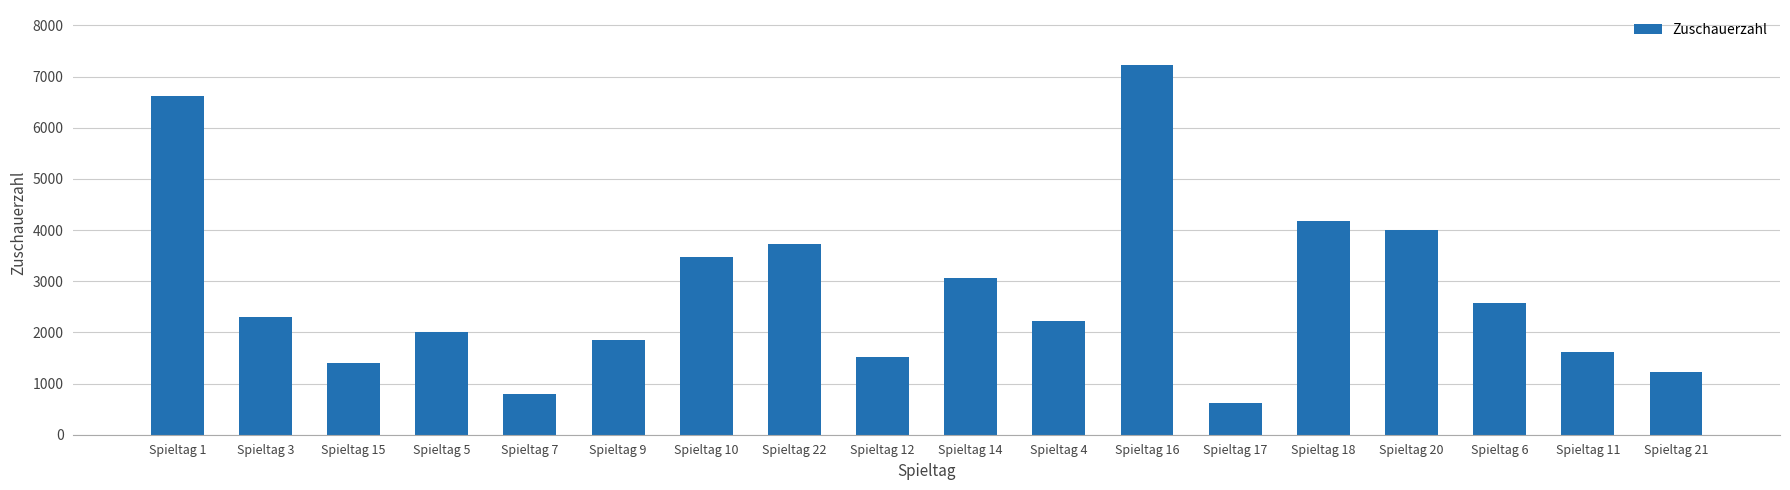

Where does the data first go above 2300?

Spieltag 1